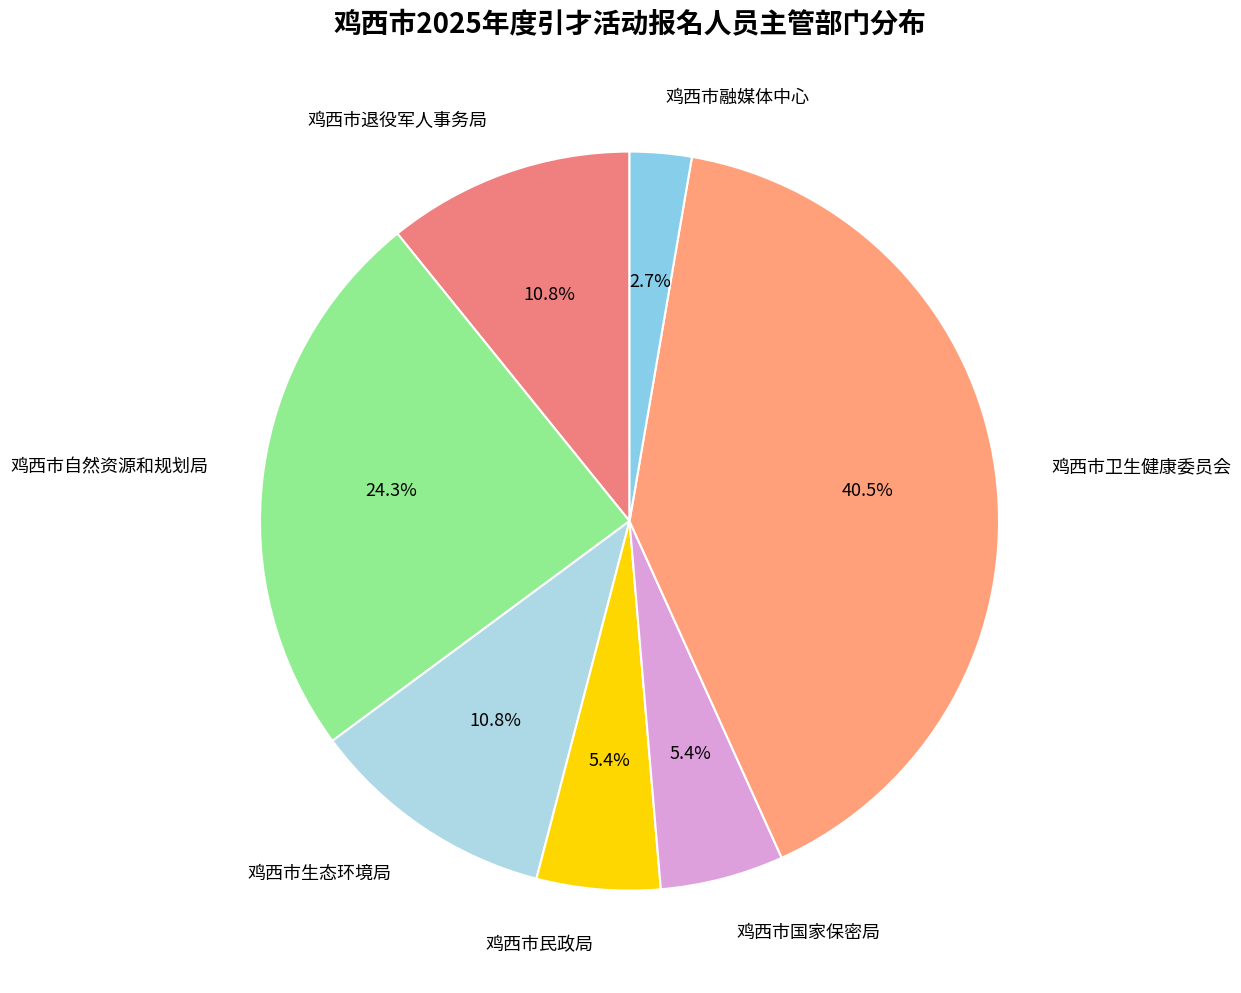

What percentage is the 鸡西市融媒体中心 slice, to the nearest percent?

3%